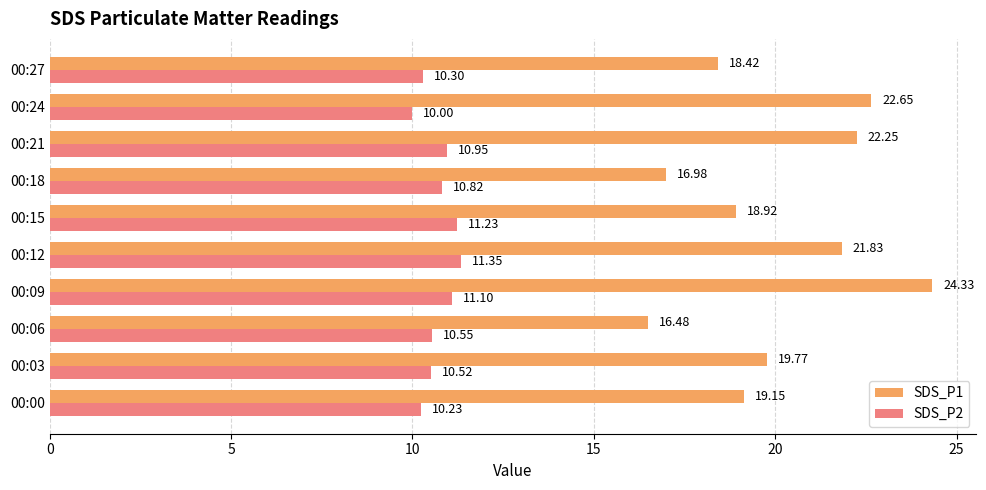

Which series has the largest range (max minus min)?

SDS_P1